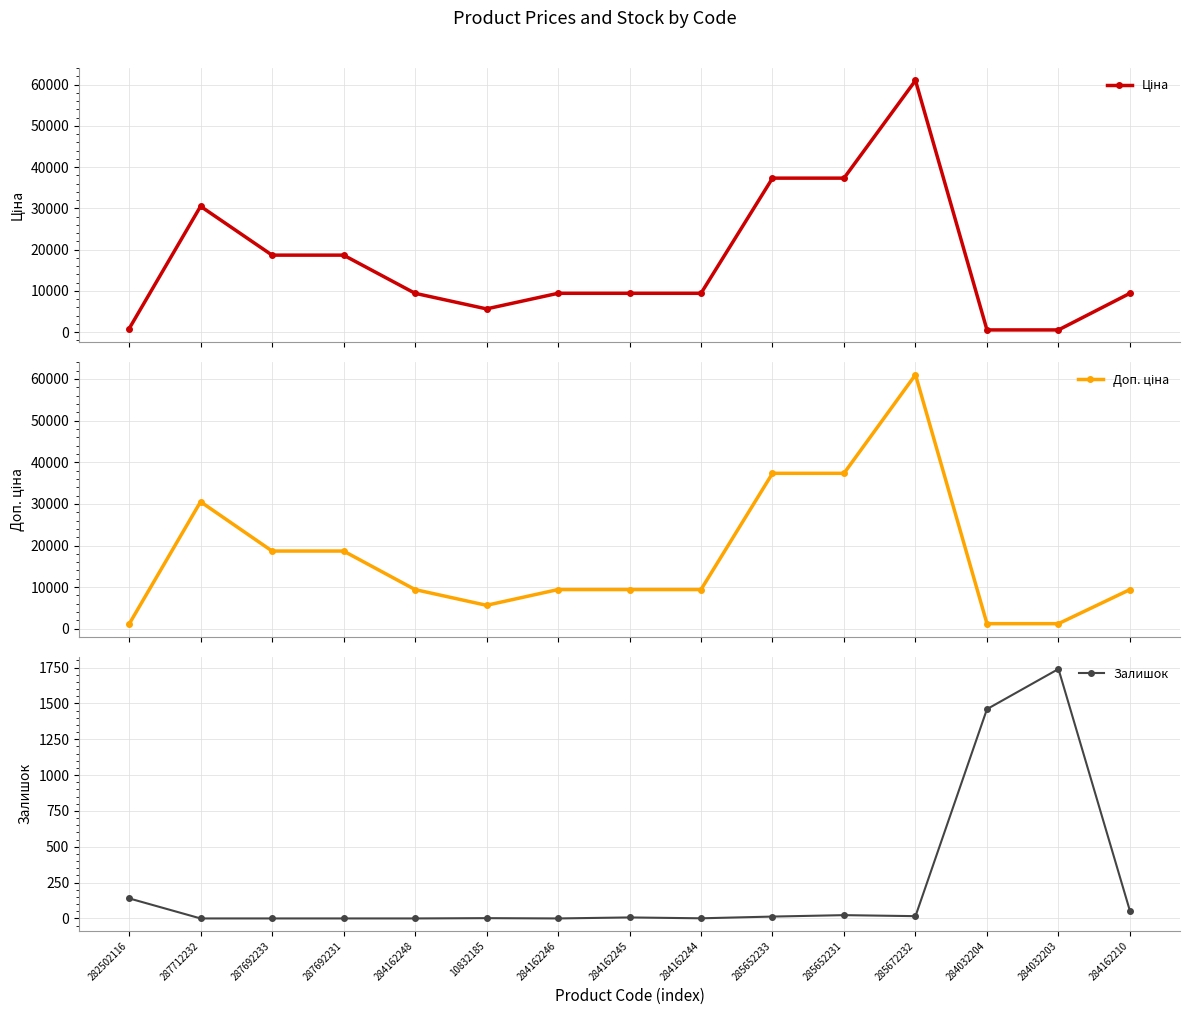

What is the label of the 9th point from the right?

284162246